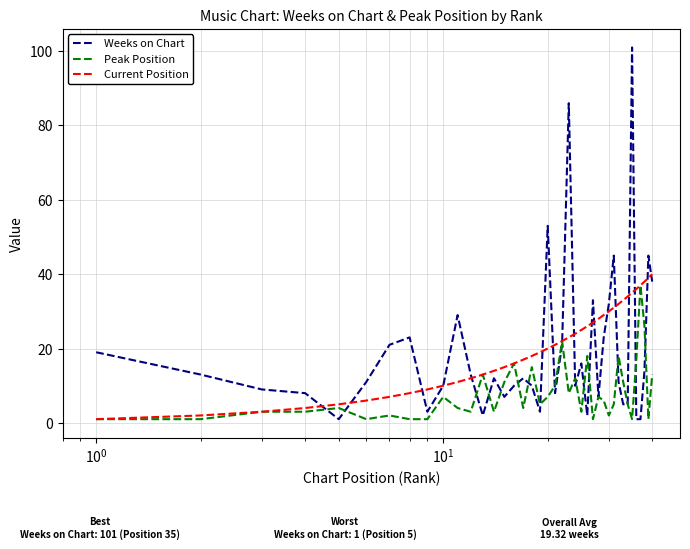

Which series has the largest range (max minus min)?

Weeks on Chart